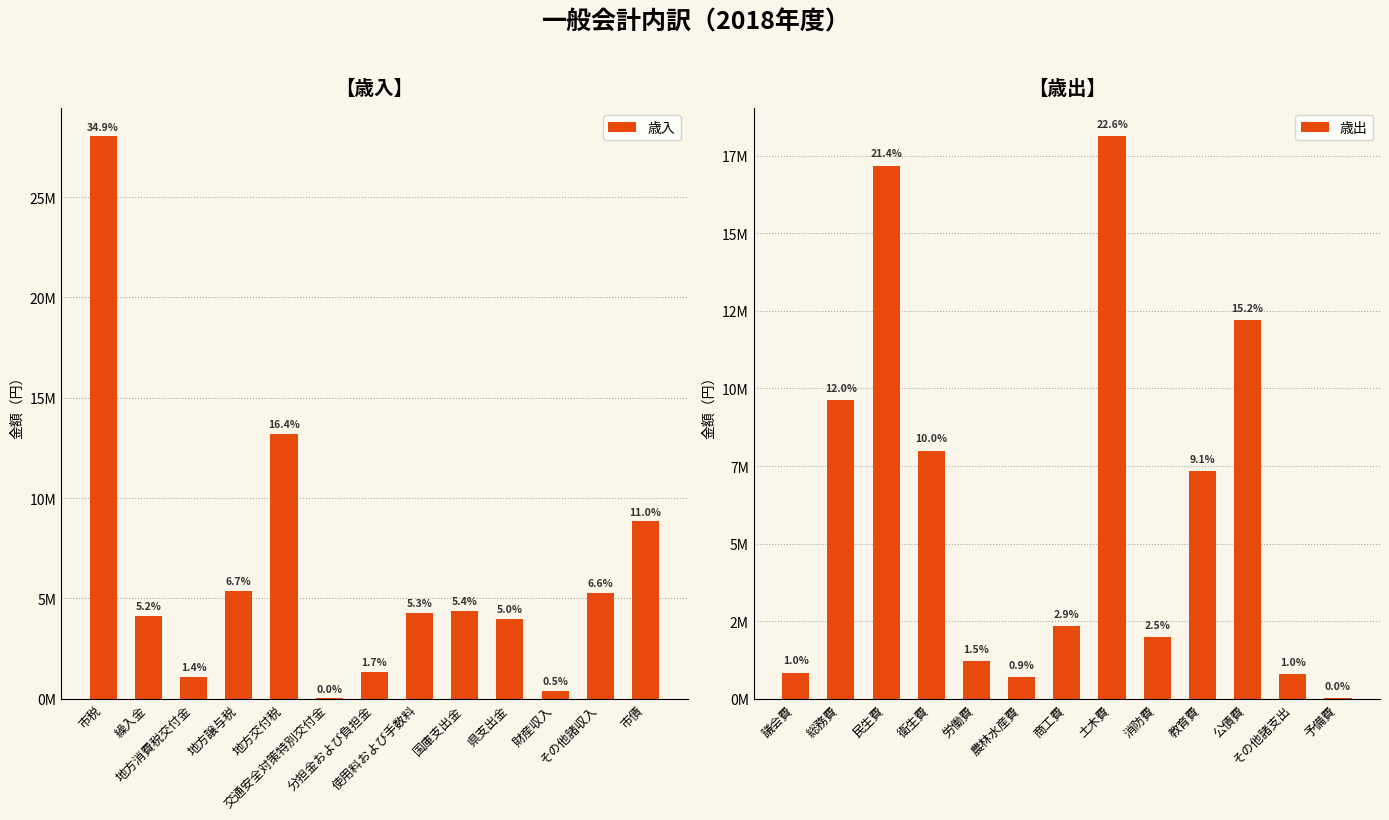

What is the label of the 10th bar from the right?

地方譲与税